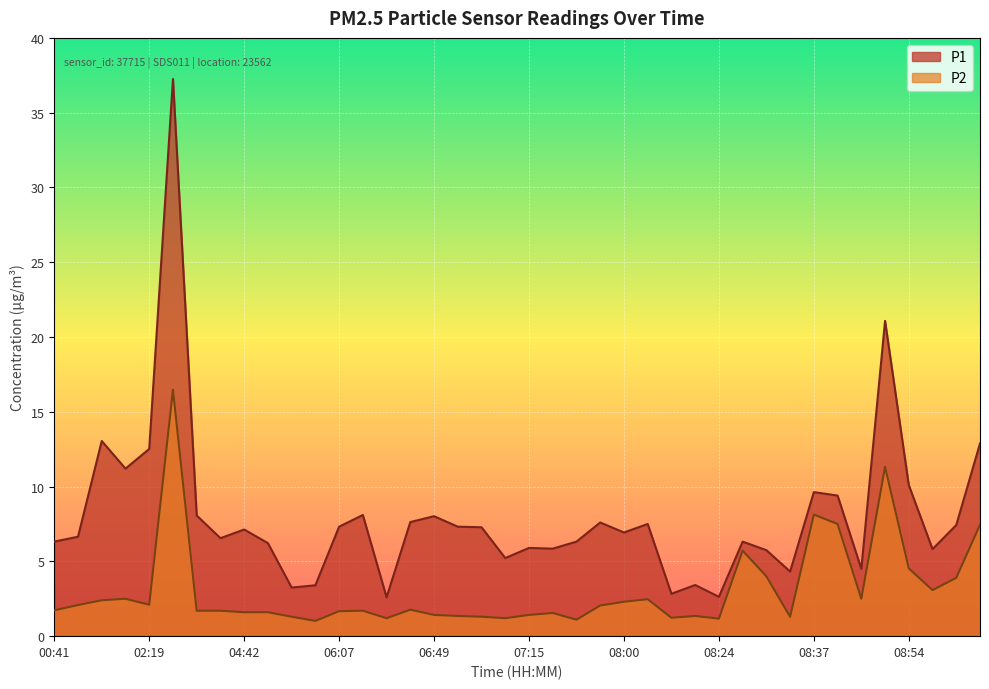

True or false: P1 and P2 intersect in this chart.

False